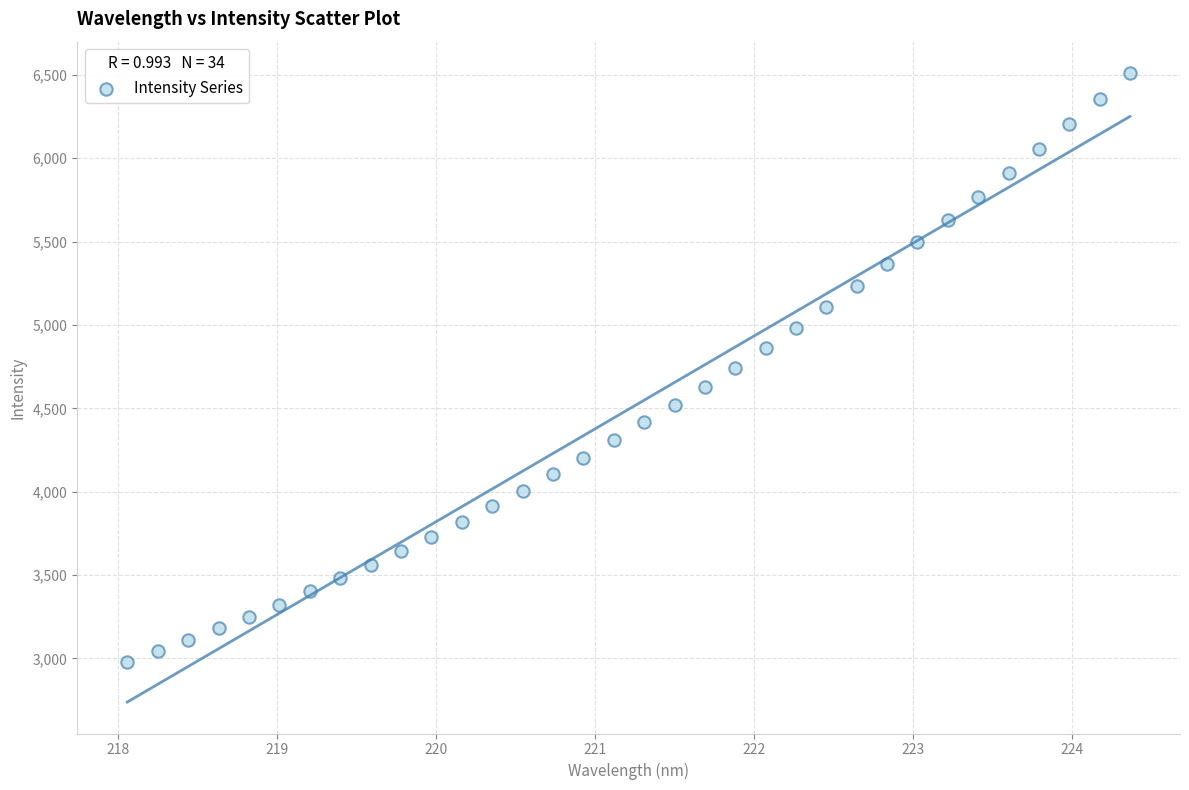

What is the range of Y values (max minus min)?

3529.2